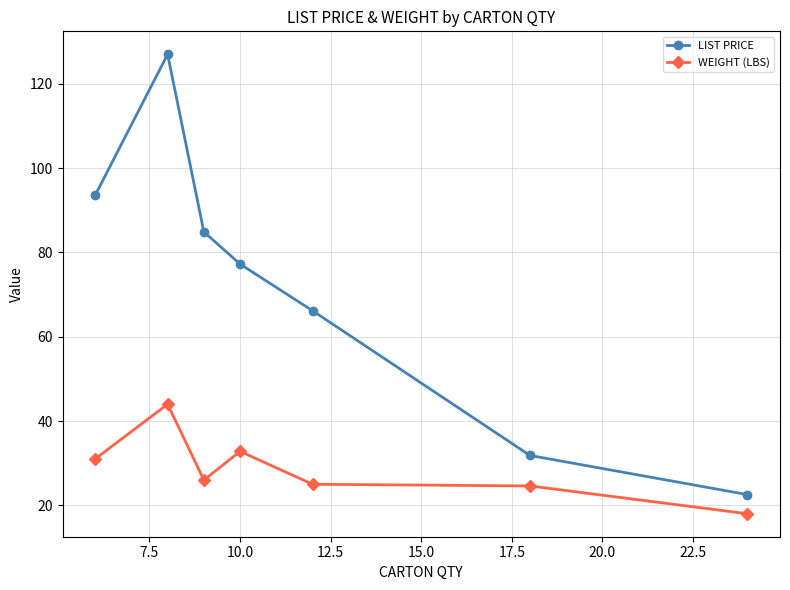

What is the minimum value shown in the chart?

18.0